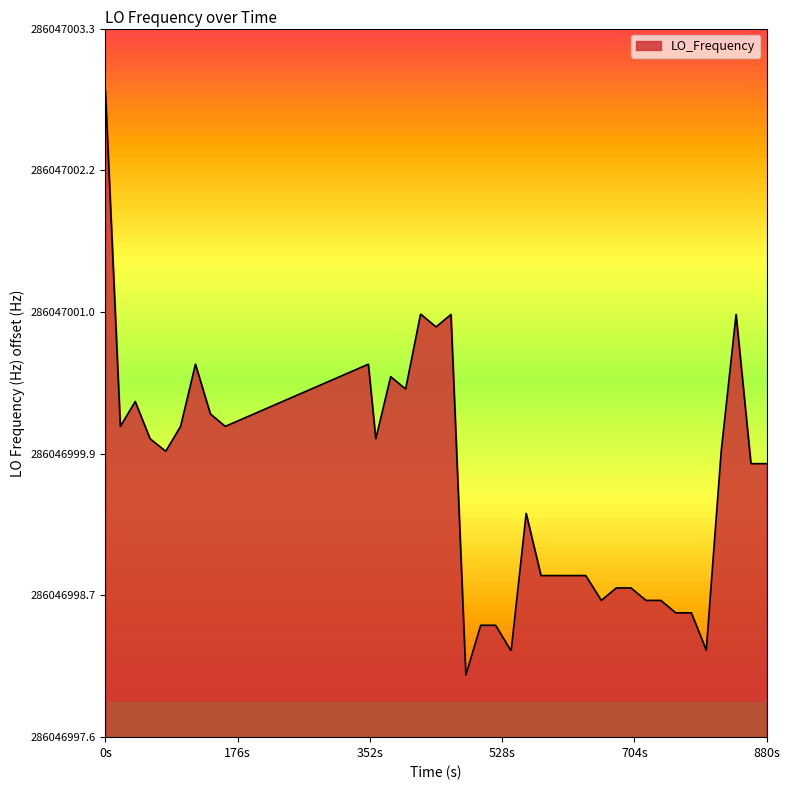

How many interior local peaks (higher than both neighbors) does the data have?

7